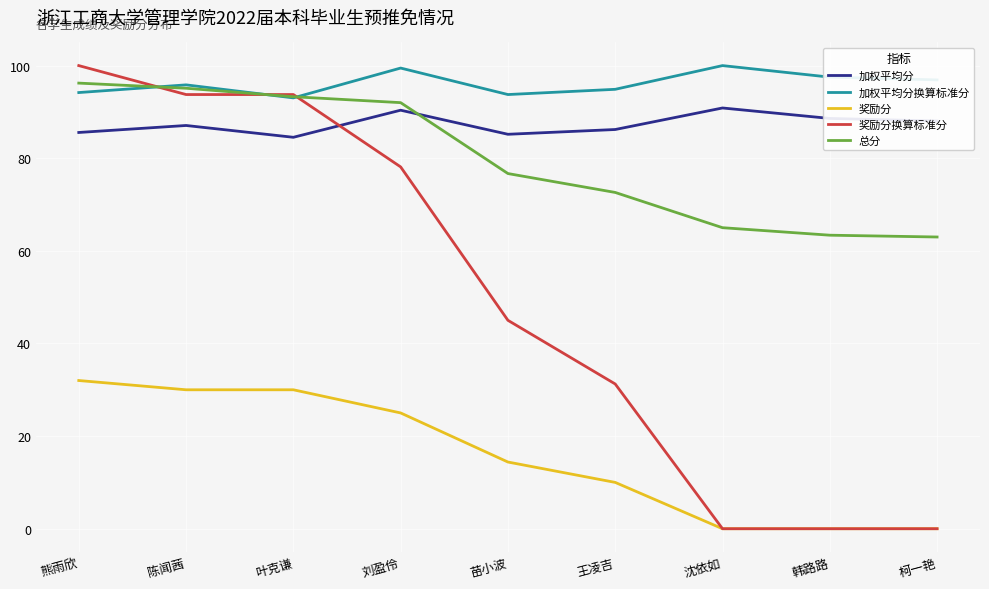

At which label does 加权平均分换算标准分 first exceed 95?

陈闻茜